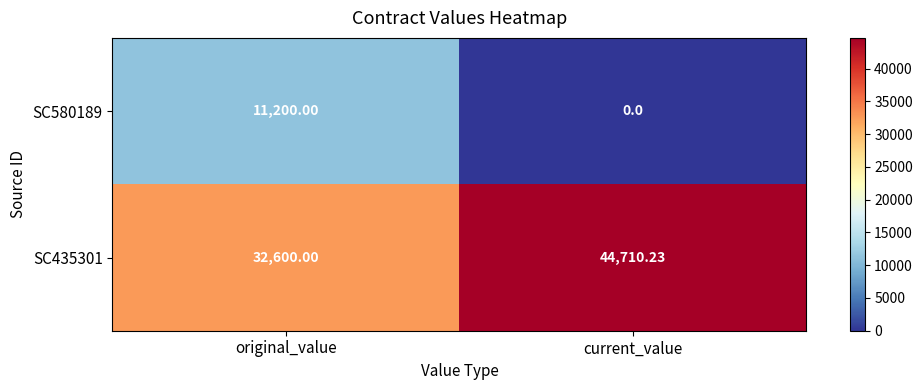

Where is SC435301 nearest to the value 38655?

original_value